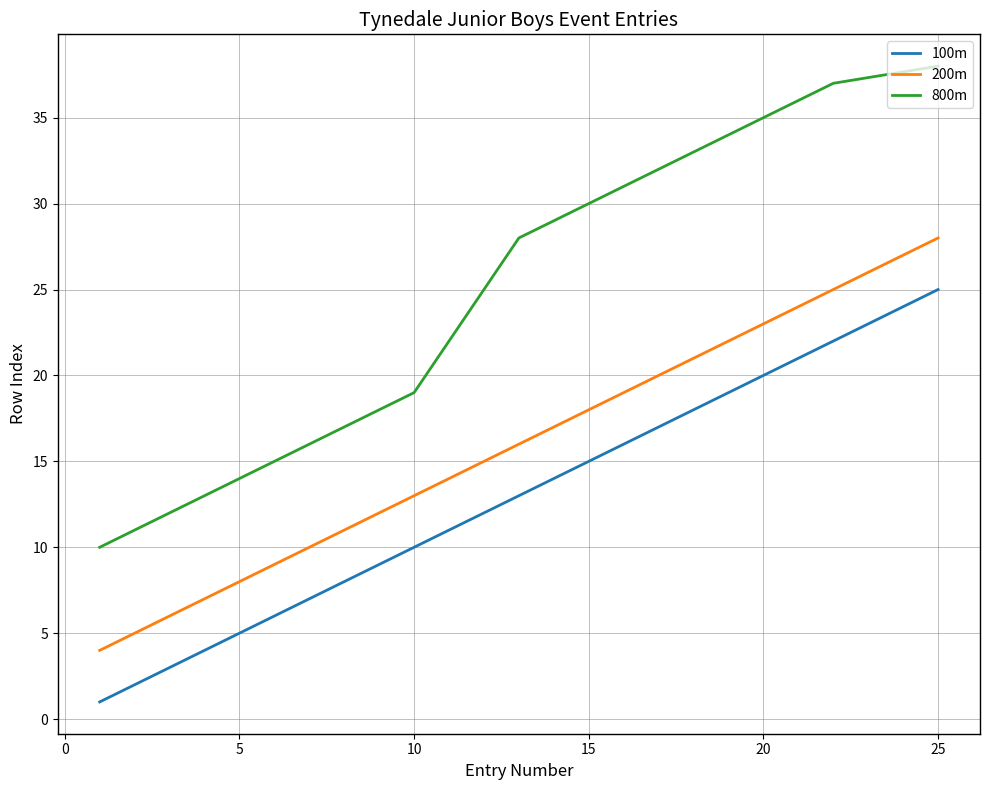

Reading left to right, what are all the values shown in this chart?

100m: 1	2	3	4	5	6	7	10	11	12	13	16	19	22	25
200m: 4	5	6	7	8	9	10	13	14	15	16	19	22	25	28
800m: 10	11	12	13	14	15	16	19	22	25	28	31	34	37	38